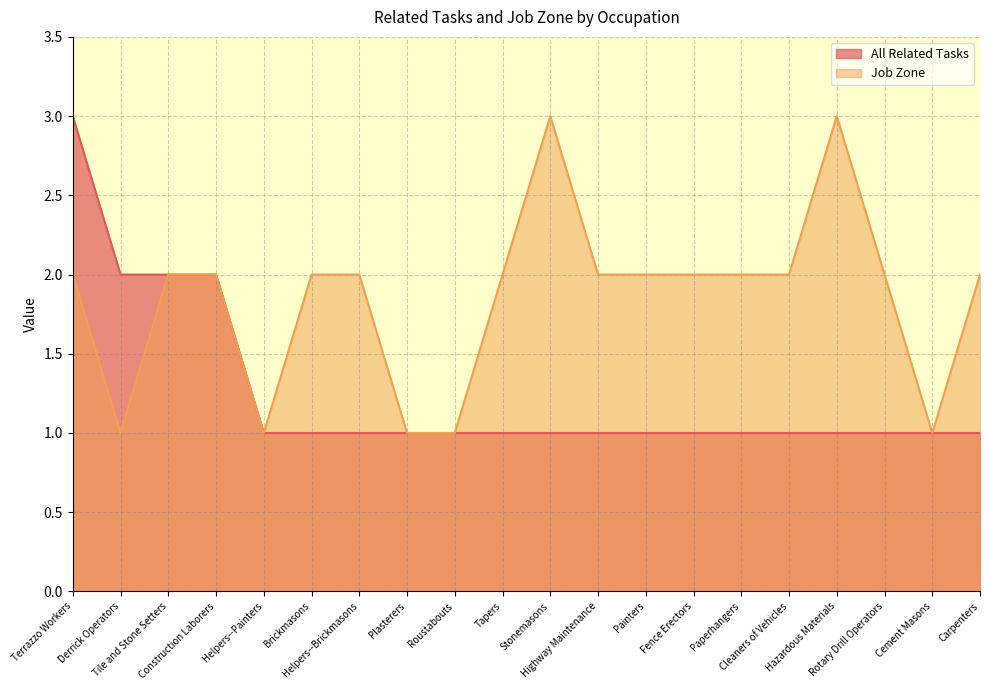

Reading left to right, extract all data points from this chart.

All Related Tasks: 3	2	2	2	1	1	1	1	1	1	1	1	1	1	1	1	1	1	1	1
Job Zone: 2	1	2	2	1	2	2	1	1	2	3	2	2	2	2	2	3	2	1	2